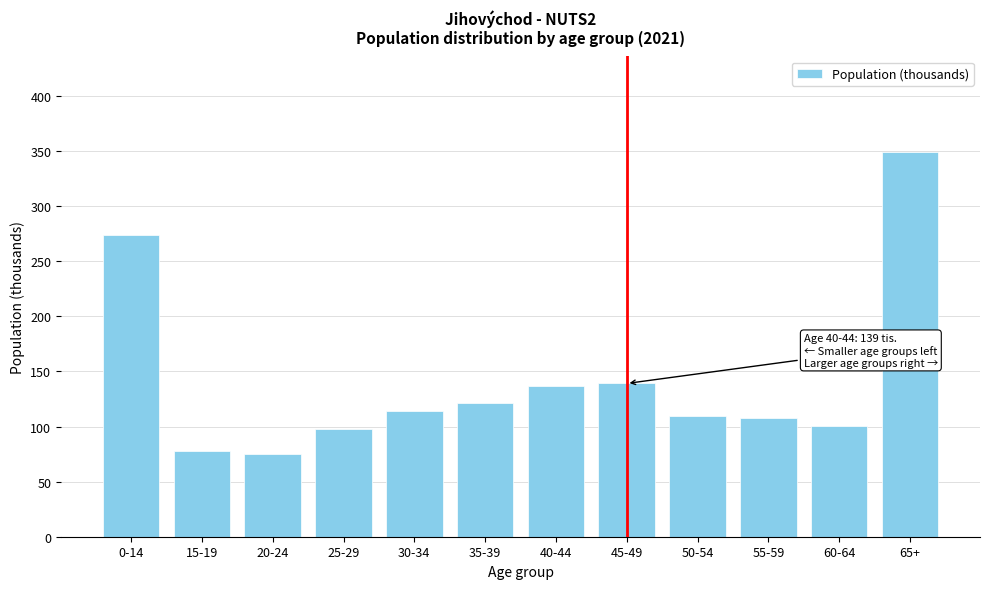

Reading left to right, list all the values displayed in this chart.

0-14=274.0	15-19=77.8	20-24=75.3	25-29=97.6	30-34=114.4	35-39=121.1	40-44=137.1	45-49=139.1	50-54=109.8	55-59=107.4	60-64=100.8	65+=348.8